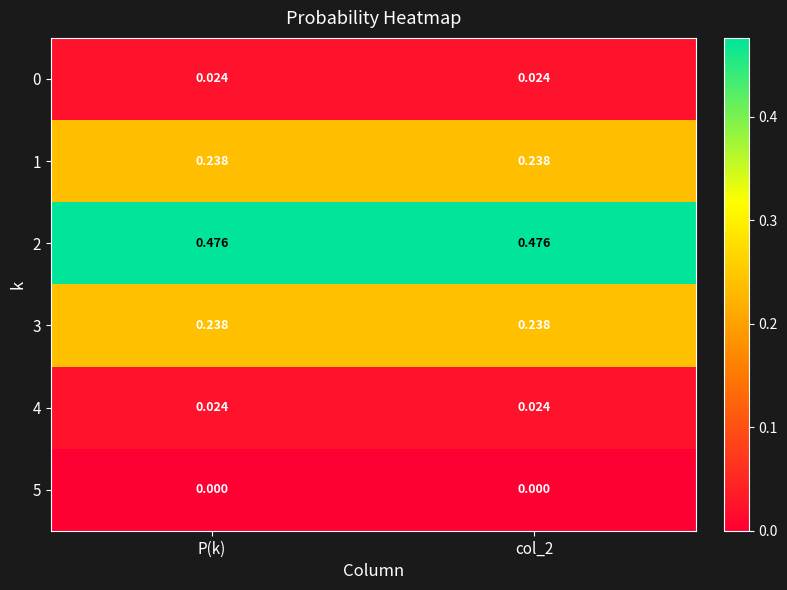

Which has a higher value, col_2 or P(k)?

col_2